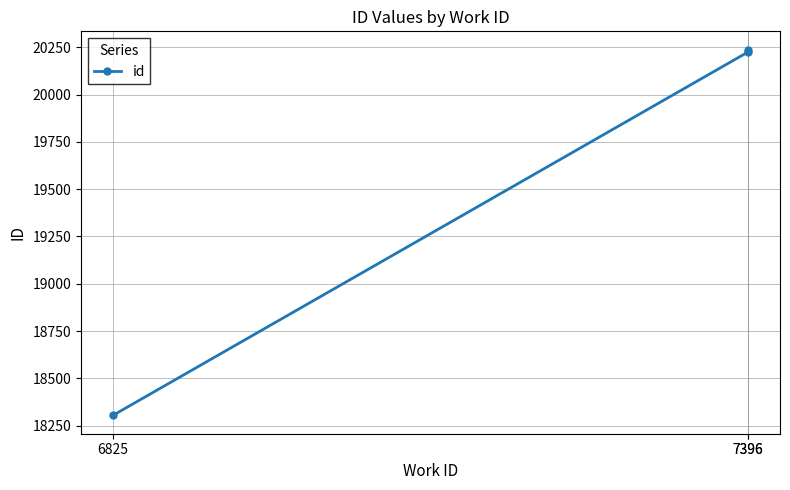

Reading left to right, what are all the values shown in this chart?

6825=18304	7396=20226	7396=20238